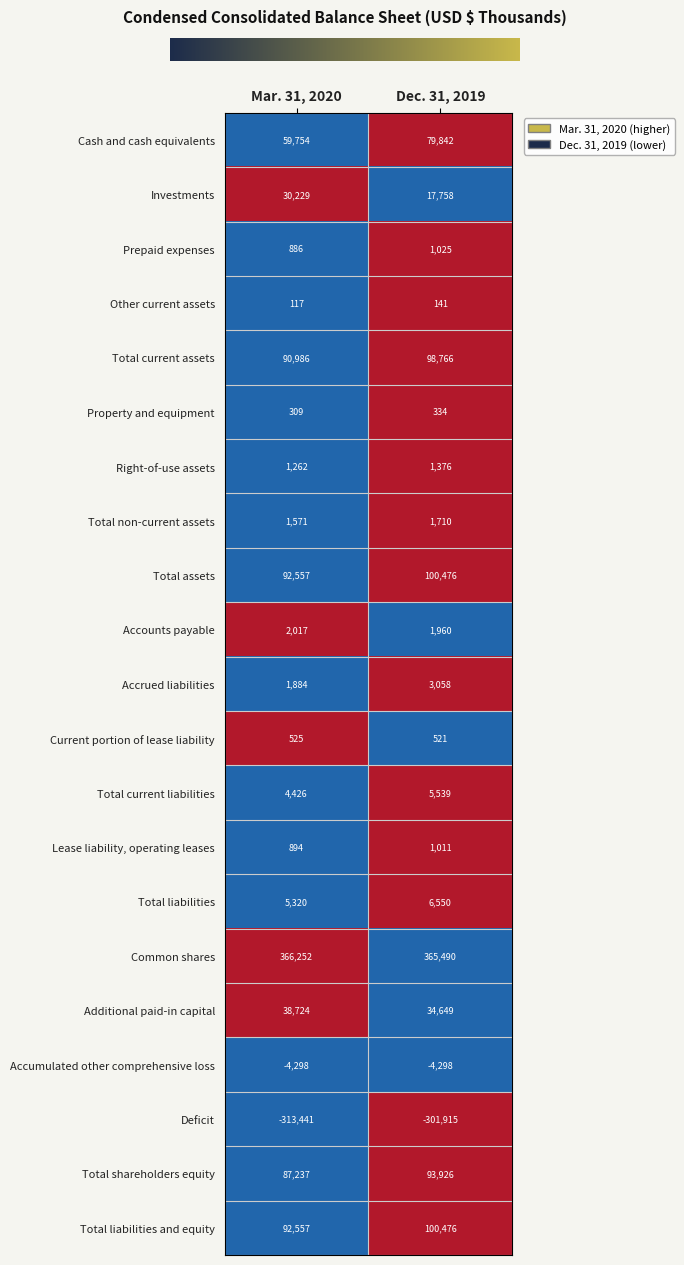

What is the sum of the Current portion of lease liability values at Dec. 31, 2019 and Mar. 31, 2020?

1046